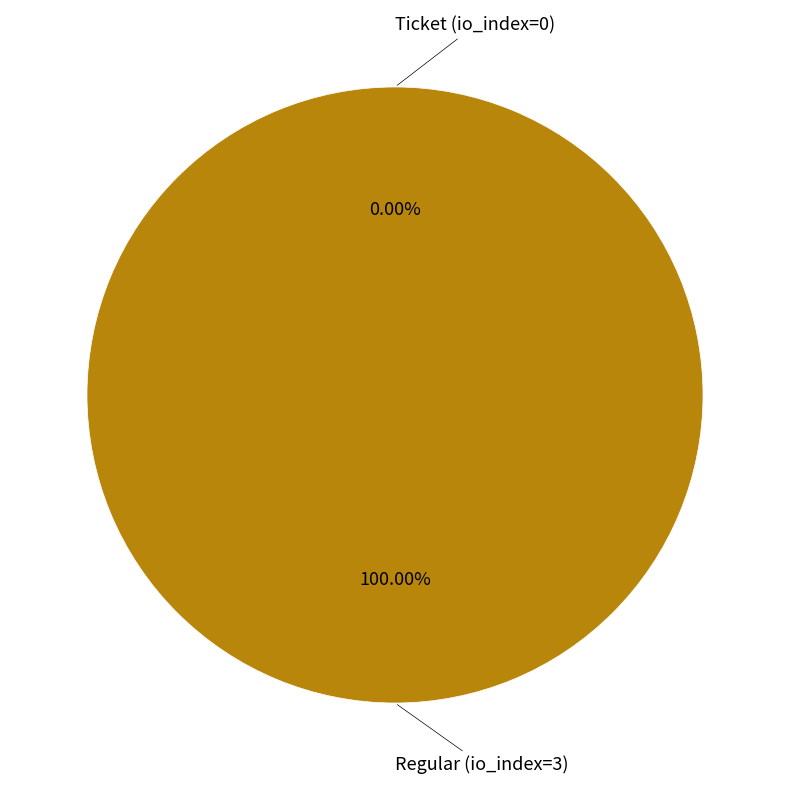

To the nearest percent, what is the difference between the Ticket (io_index=0) and Regular (io_index=3) slice percentages?

100%